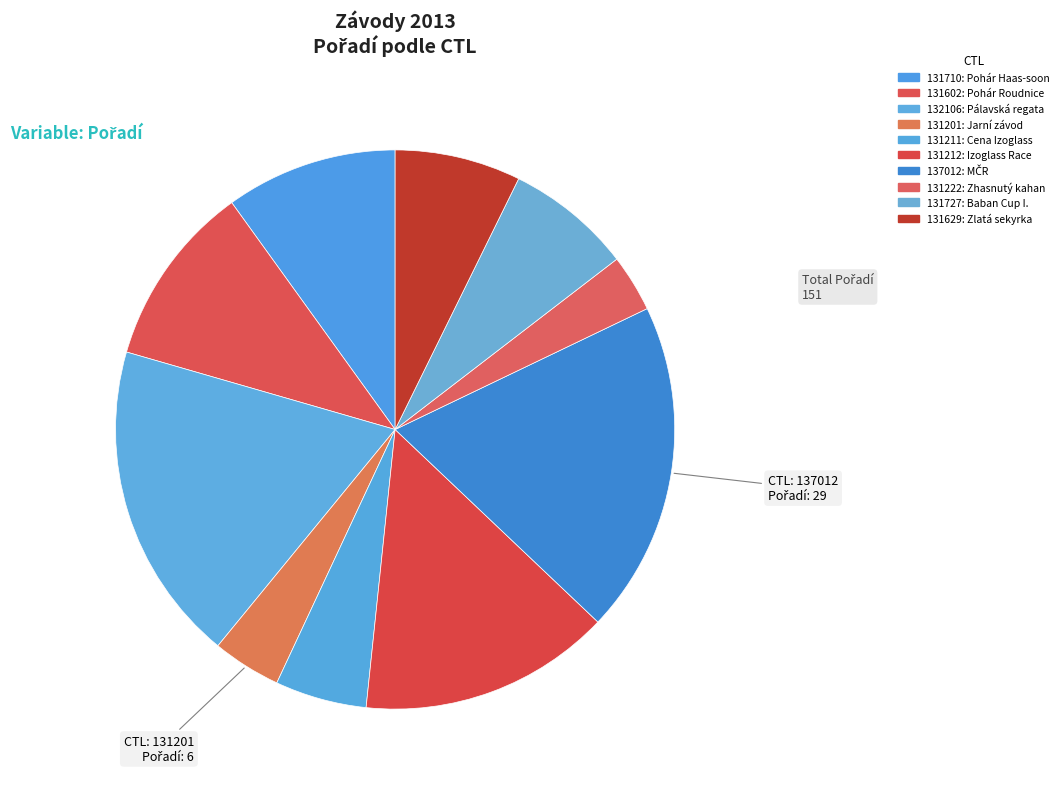

Does 131629 account for over 50% of the chart?

No